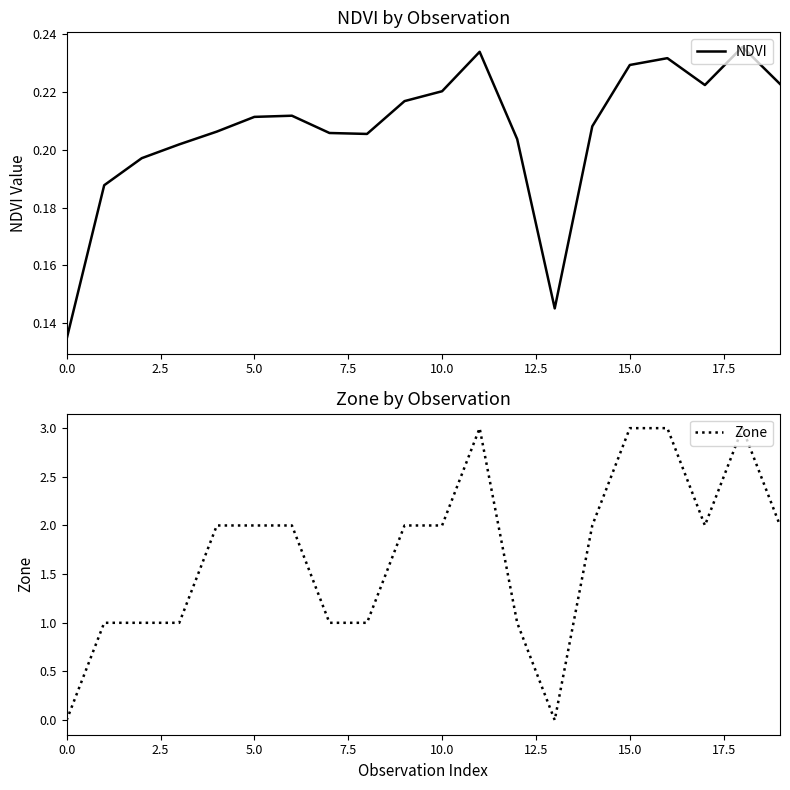

List the series in order of their peak value, lowest first.

NDVI, Zone